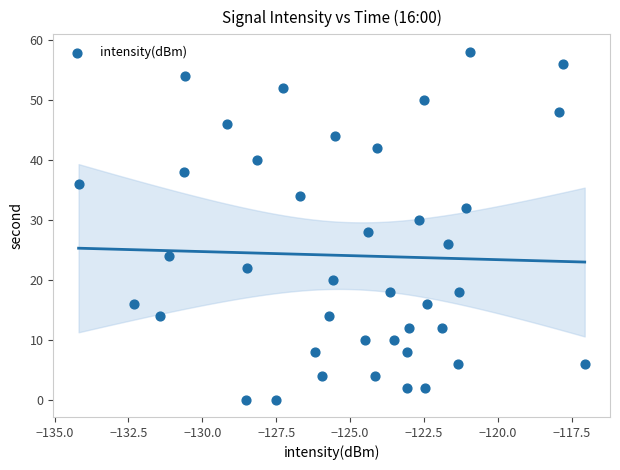

What is the range of Y values (max minus min)?

58